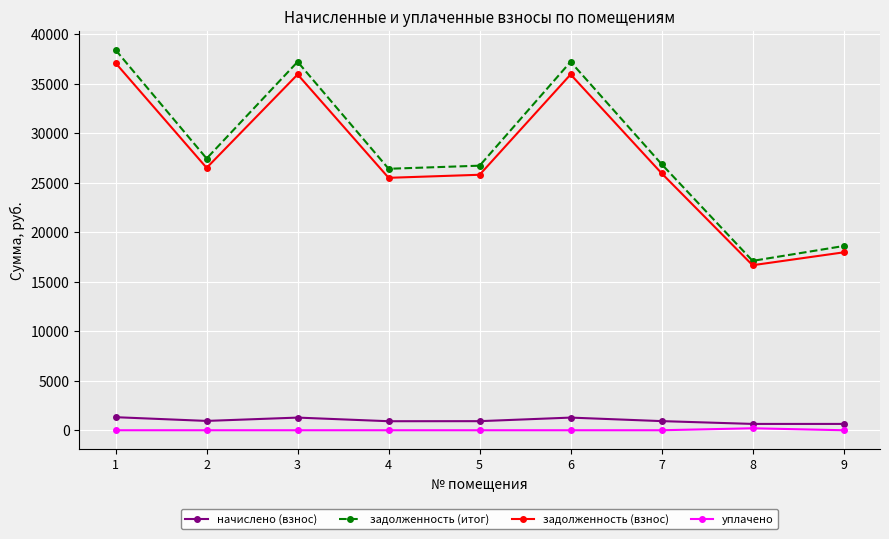

At which label does задолженность (итог) reach its minimum?

8